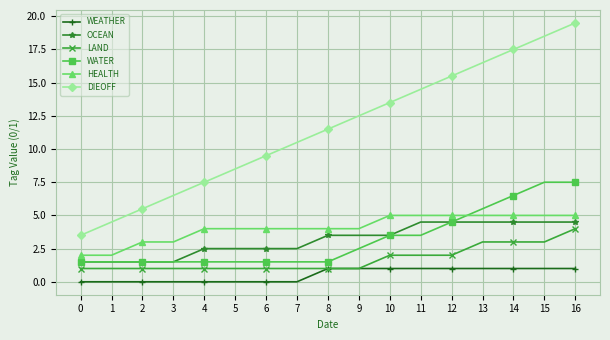

Between 3 and 8, which series saw the biggest shift?

DIEOFF